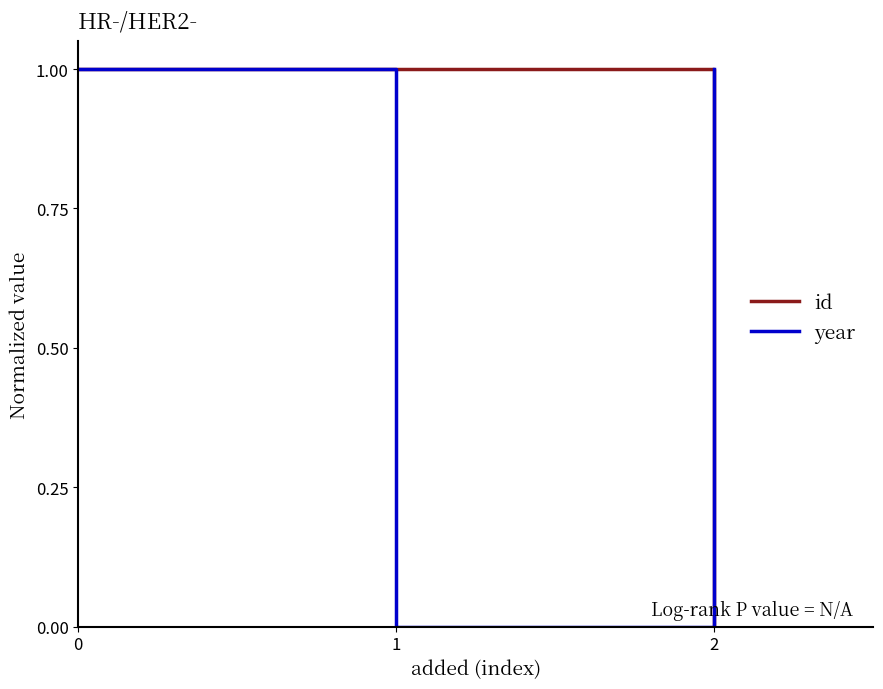

Which series changed the most between 0 and 1?

year